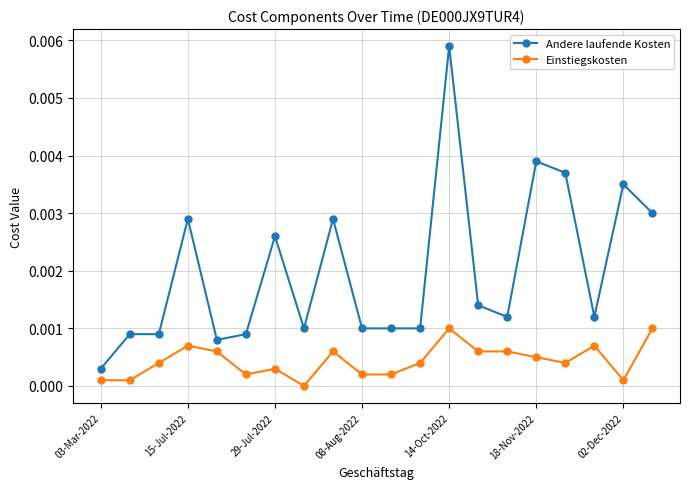

List the series in order of their overall mean, highest first.

Andere laufende Kosten, Einstiegskosten